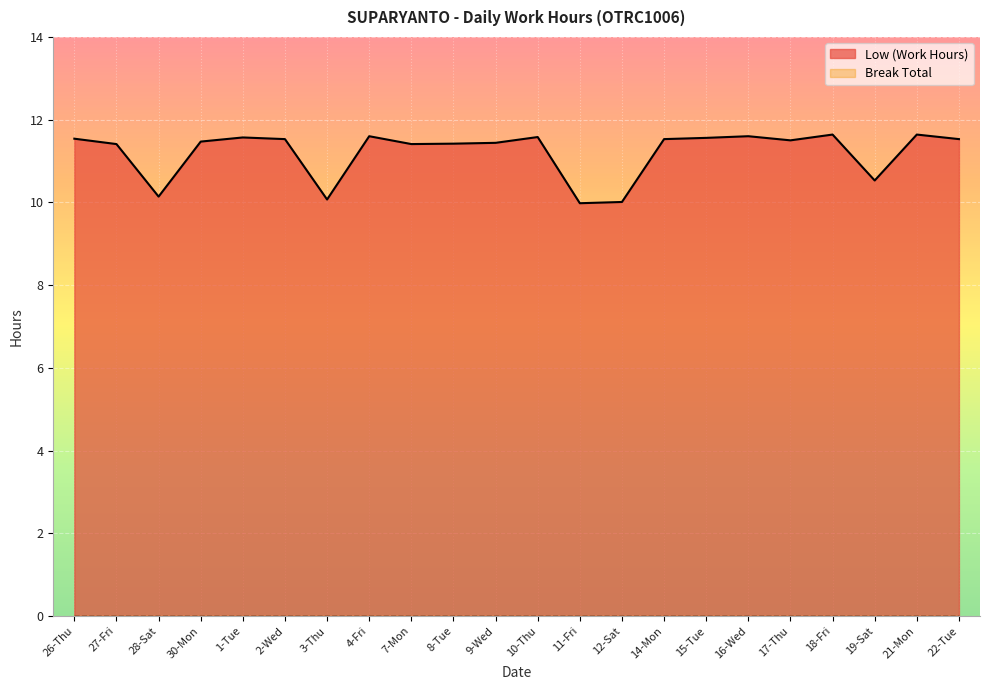

List the labels in order of value, smallest first.

11-Fri, 12-Sat, 3-Thu, 28-Sat, 19-Sat, 27-Fri, 7-Mon, 8-Tue, 9-Wed, 30-Mon, 17-Thu, 2-Wed, 14-Mon, 22-Tue, 26-Thu, 15-Tue, 1-Tue, 10-Thu, 4-Fri, 16-Wed, 18-Fri, 21-Mon